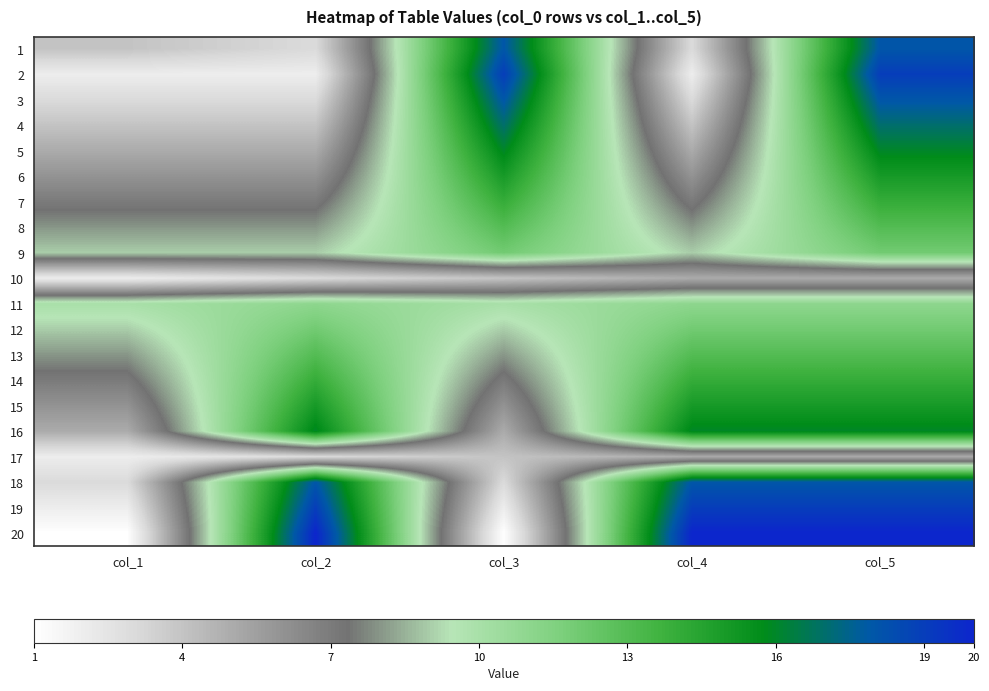

What is the total value across all series at col_3?

201